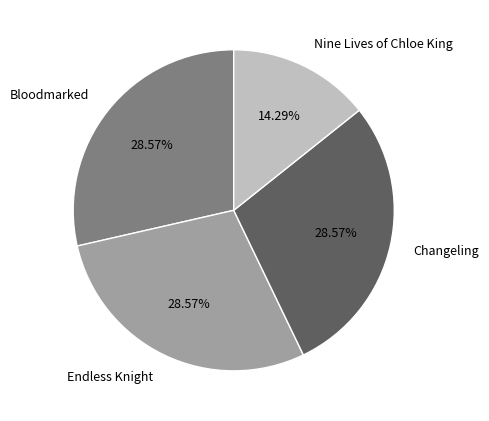

Does Nine Lives of Chloe King represent more than half of the total?

No